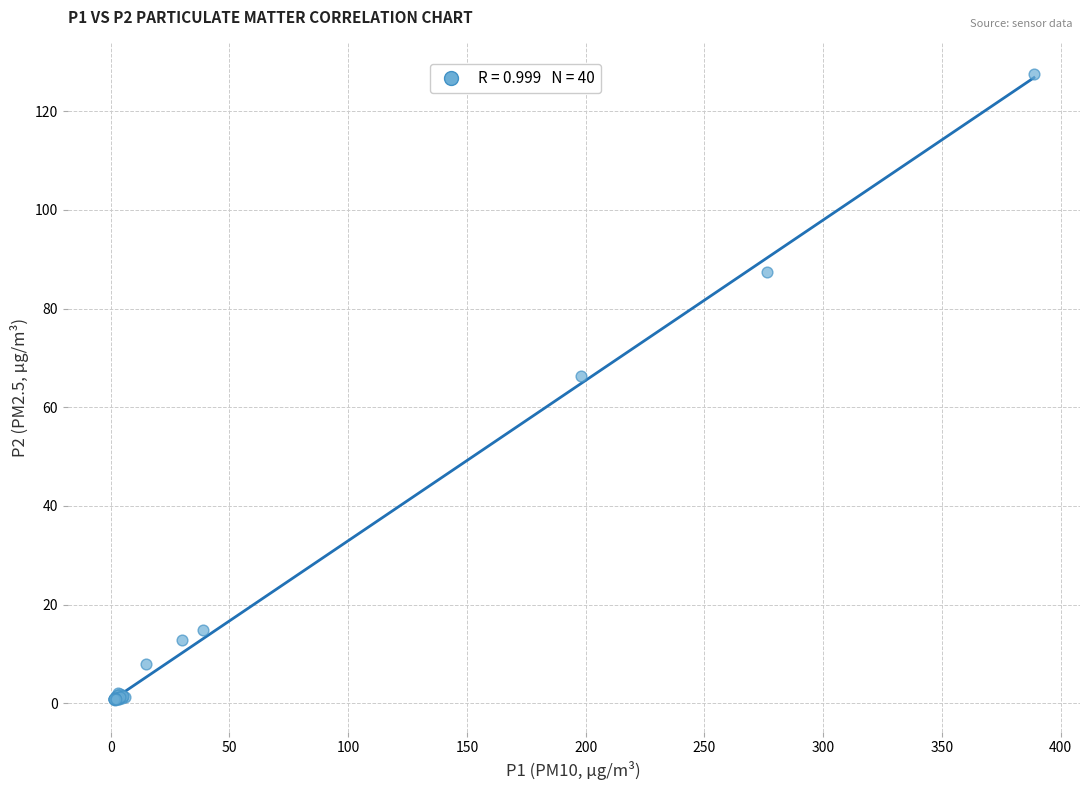

What Y value in the scatter plot is closest to 64?

66.4